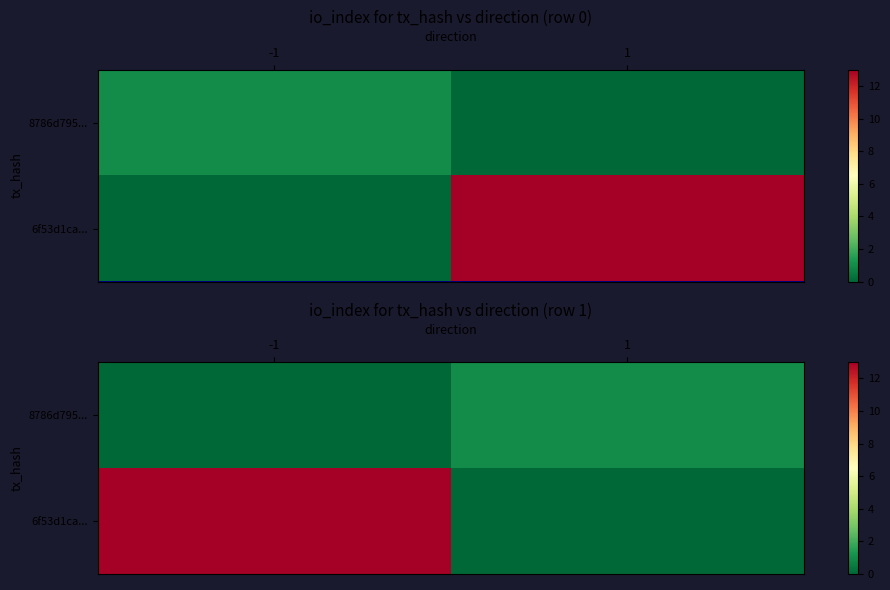

What is the maximum value for 8786d795...?

1